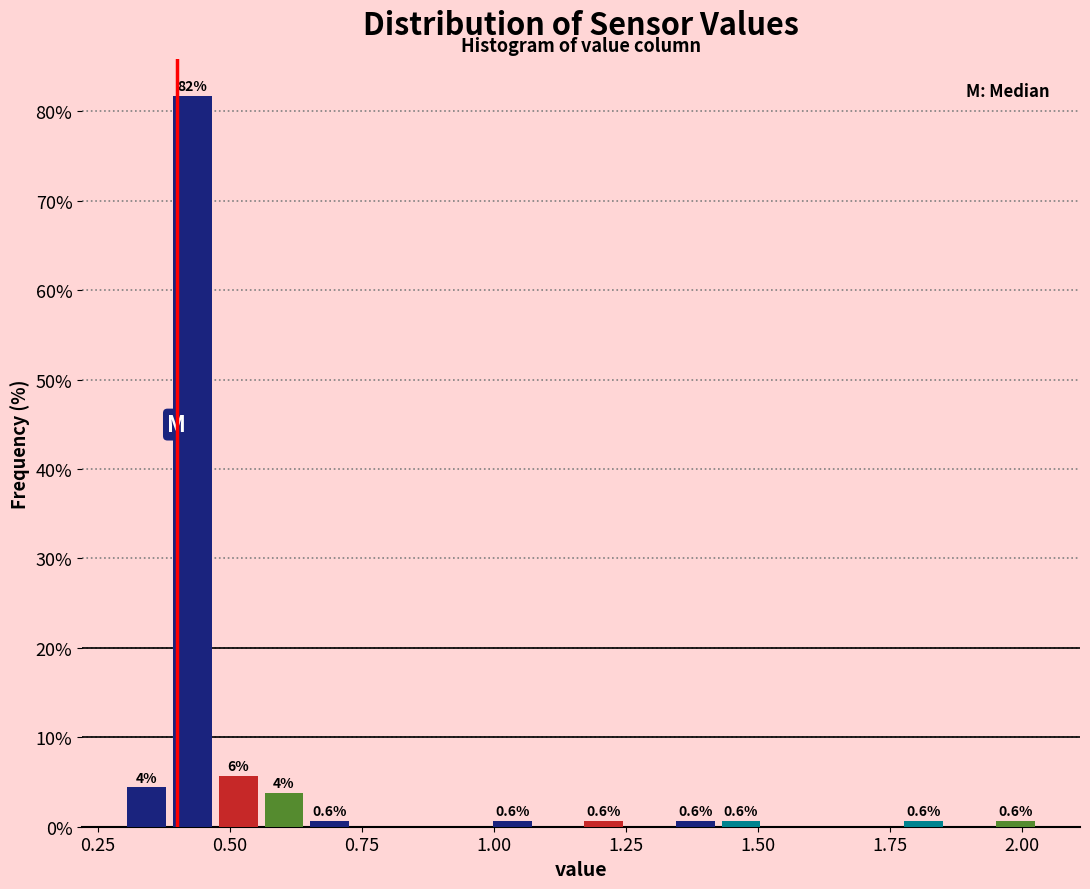

Around what value on the x-axis is the tallest bar? Give the approximate position of its centre, as read against the axis.

0.45